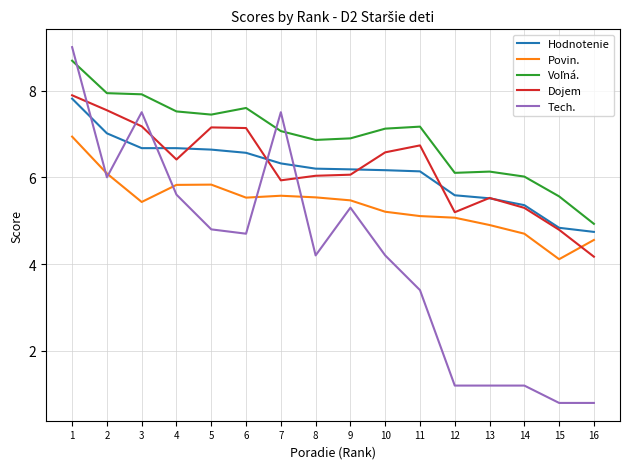

Is it true that Dojem equals 7.5 at 2?

True